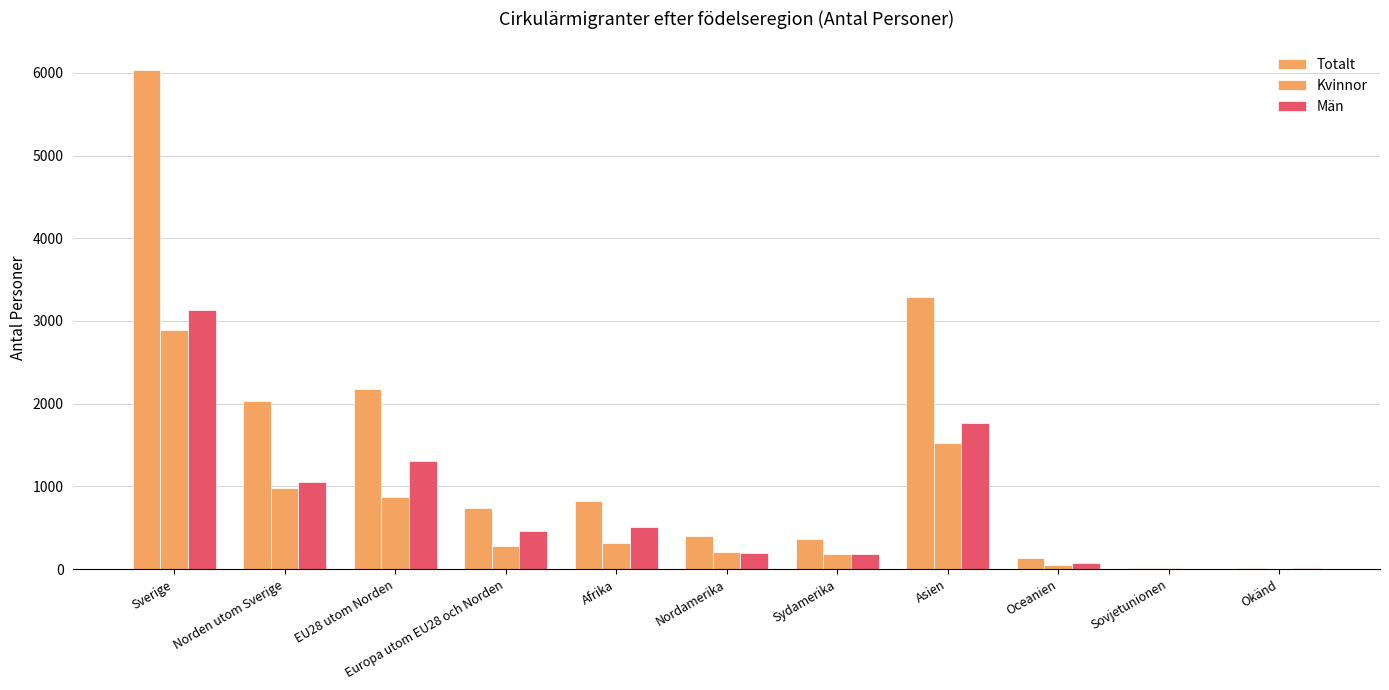

What is the total value across all series at Okänd?

18